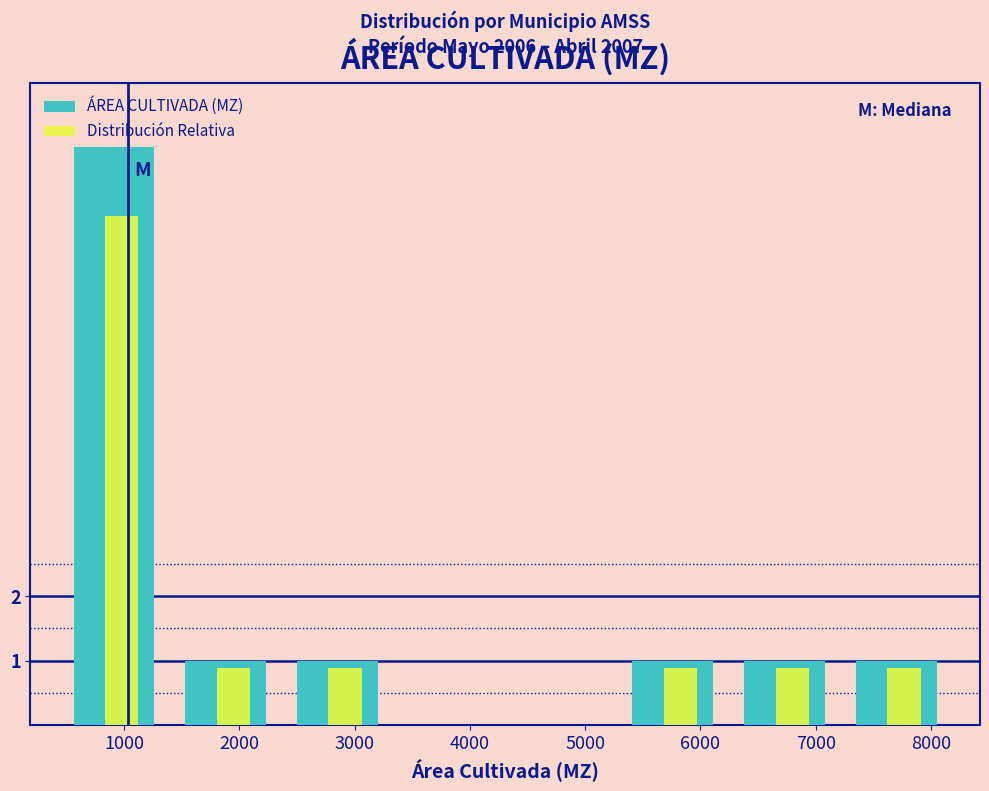

Read the Distribución Relativa value at 7000.

0.9